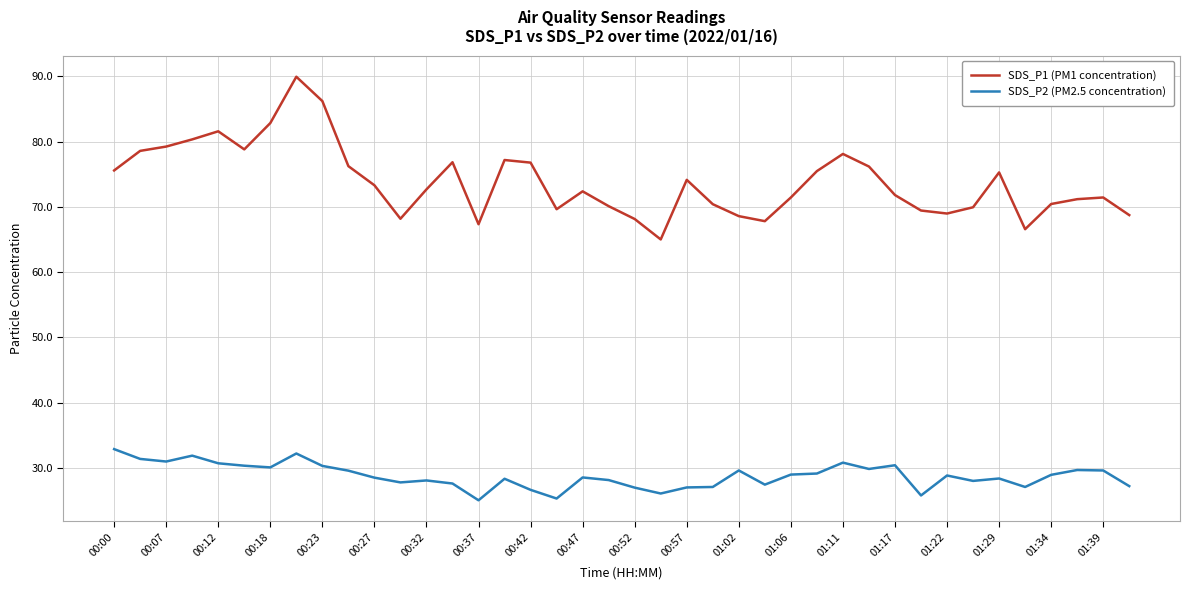

What is the average value of the SDS_P1 (PM1 concentration) series?

73.8